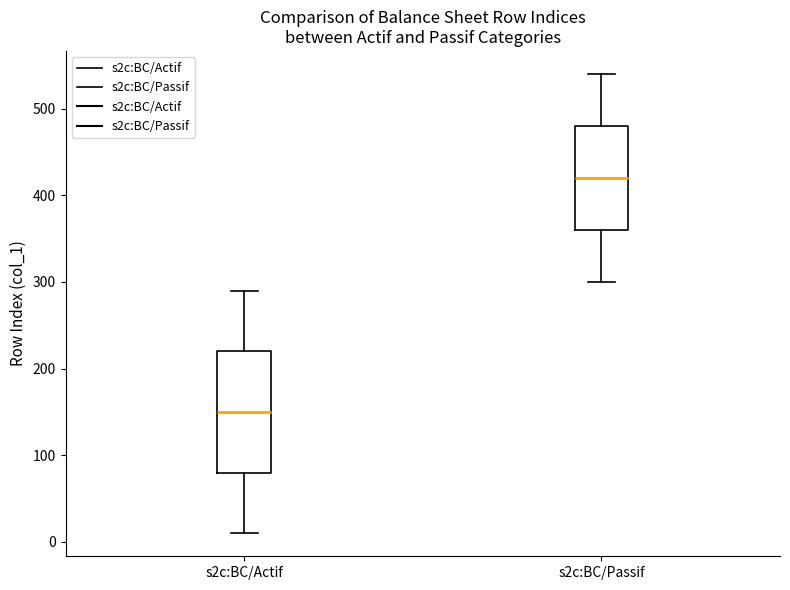

Reading left to right, transcribe this box plot: for each box, give where its median line is, the range the box spans, and where its two whiskers end, as read against the y-axis. The values are not printed on the chart, so give them approximately, as read against the axis.

s2c:BC/Actif: median 150, box 80 to 220, whiskers 10 to 290
s2c:BC/Passif: median 420, box 360 to 480, whiskers 300 to 540